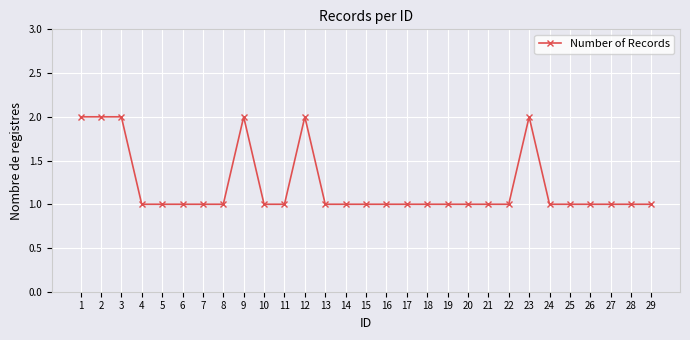

What is the average value?

1